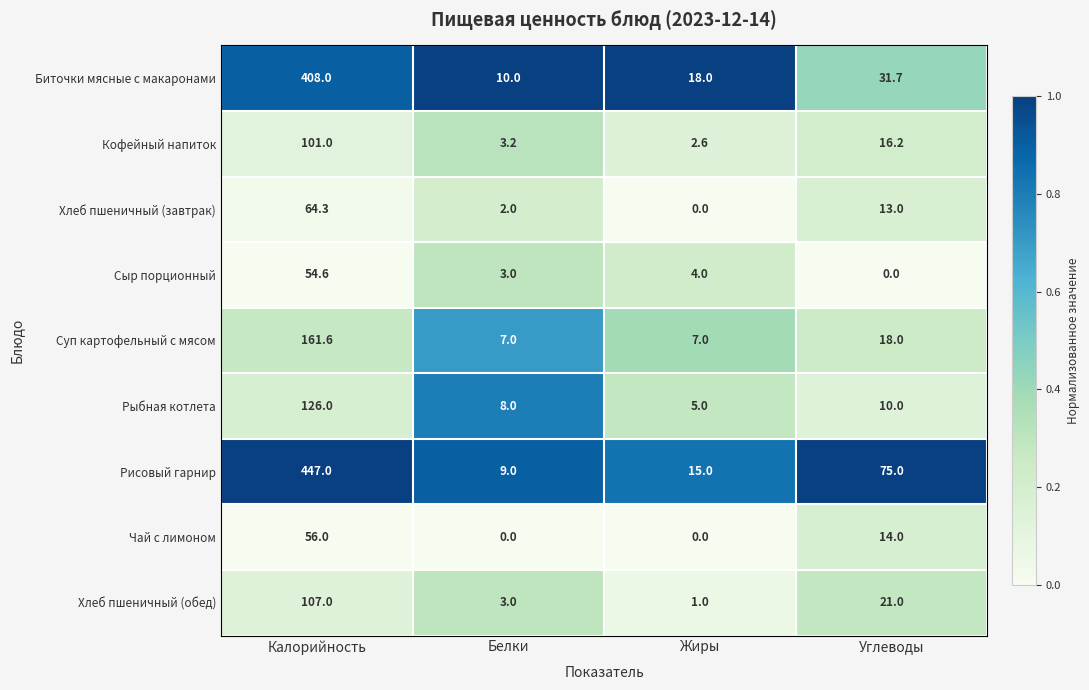

What is the sum of all Сыр порционный values?

61.6